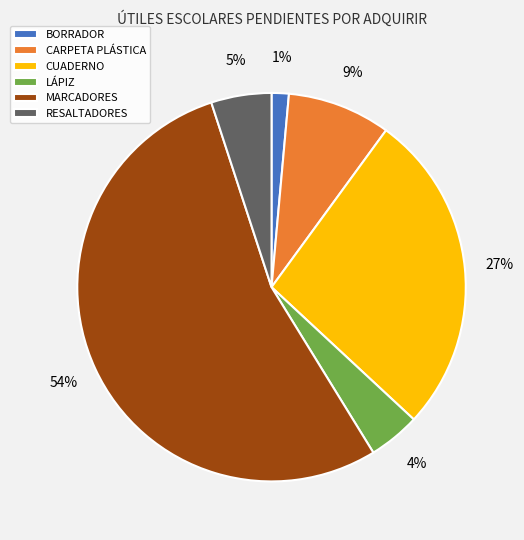

Count the number of slices in the pie.

6